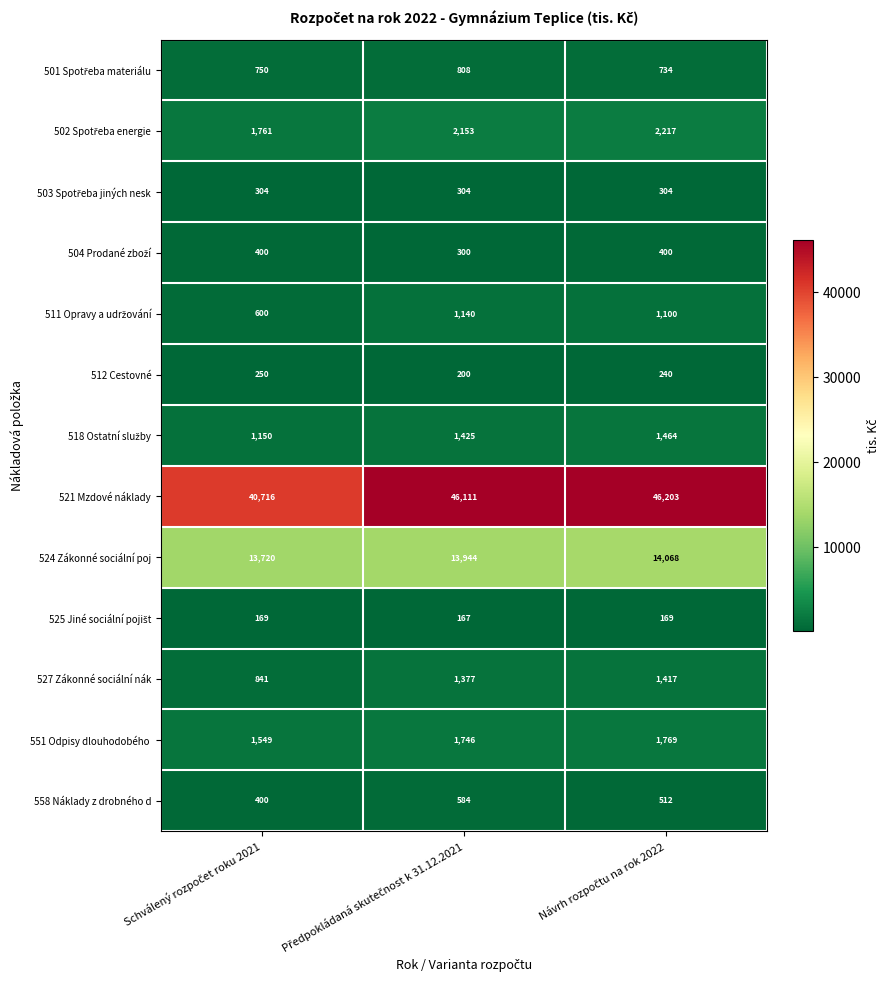

At how many categories does at least one series exceed 1643?

3